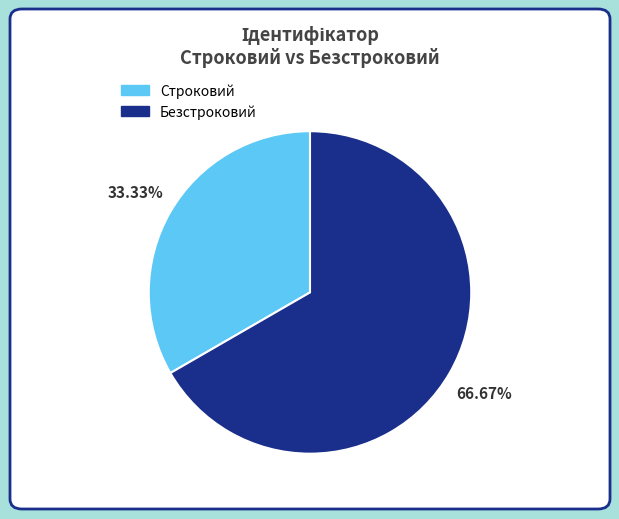

Combined, do Безстроковий and Строковий account for over 50%?

Yes